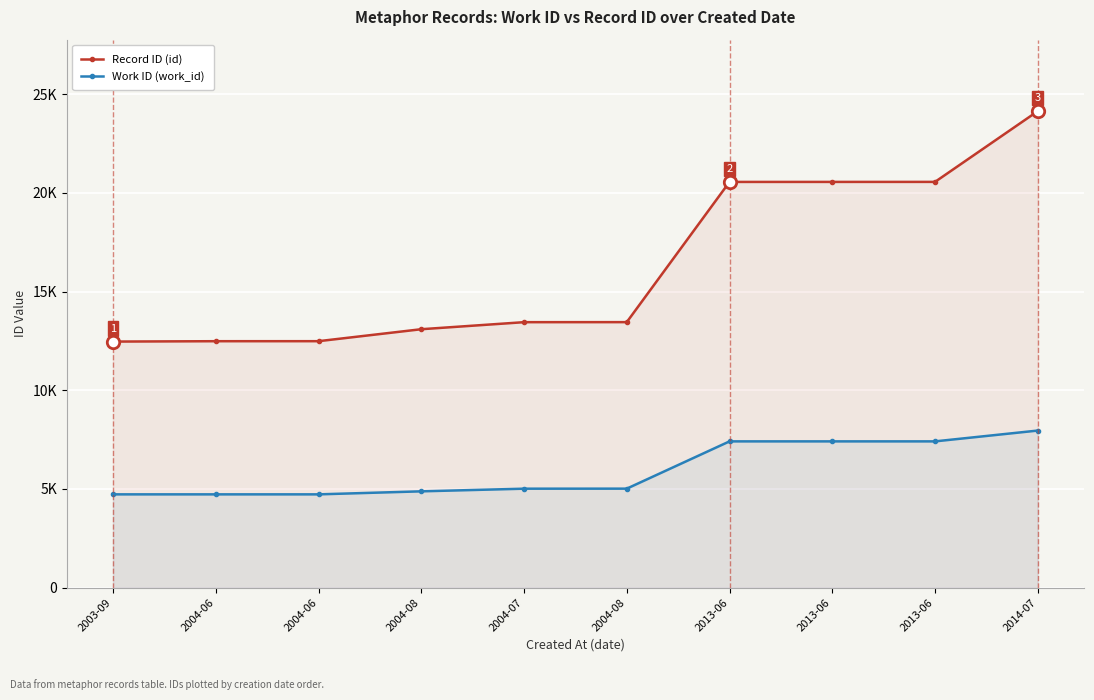

What are all the series names shown in the legend?

Record ID (id), Work ID (work_id)